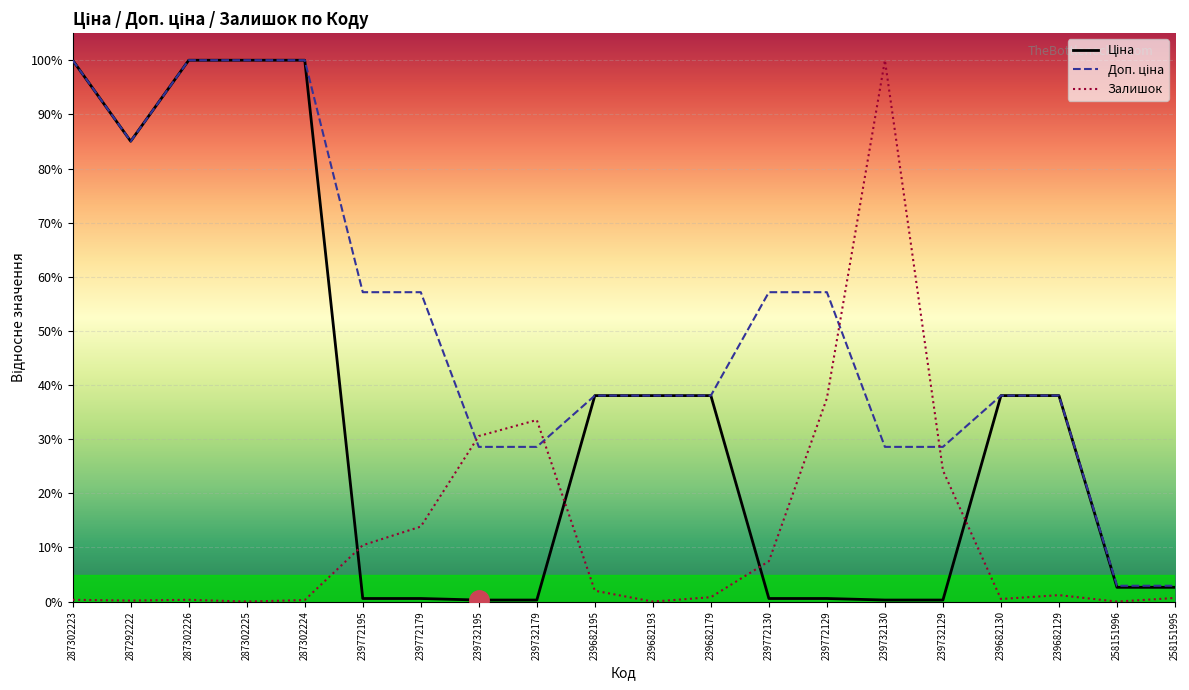

What is the difference between the second highest and second lowest values in the Ціна series?

1.0